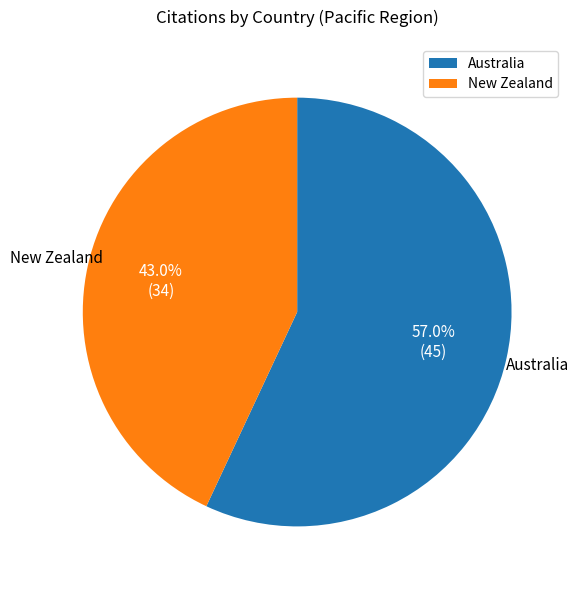

To the nearest percent, what portion does New Zealand represent?

43%